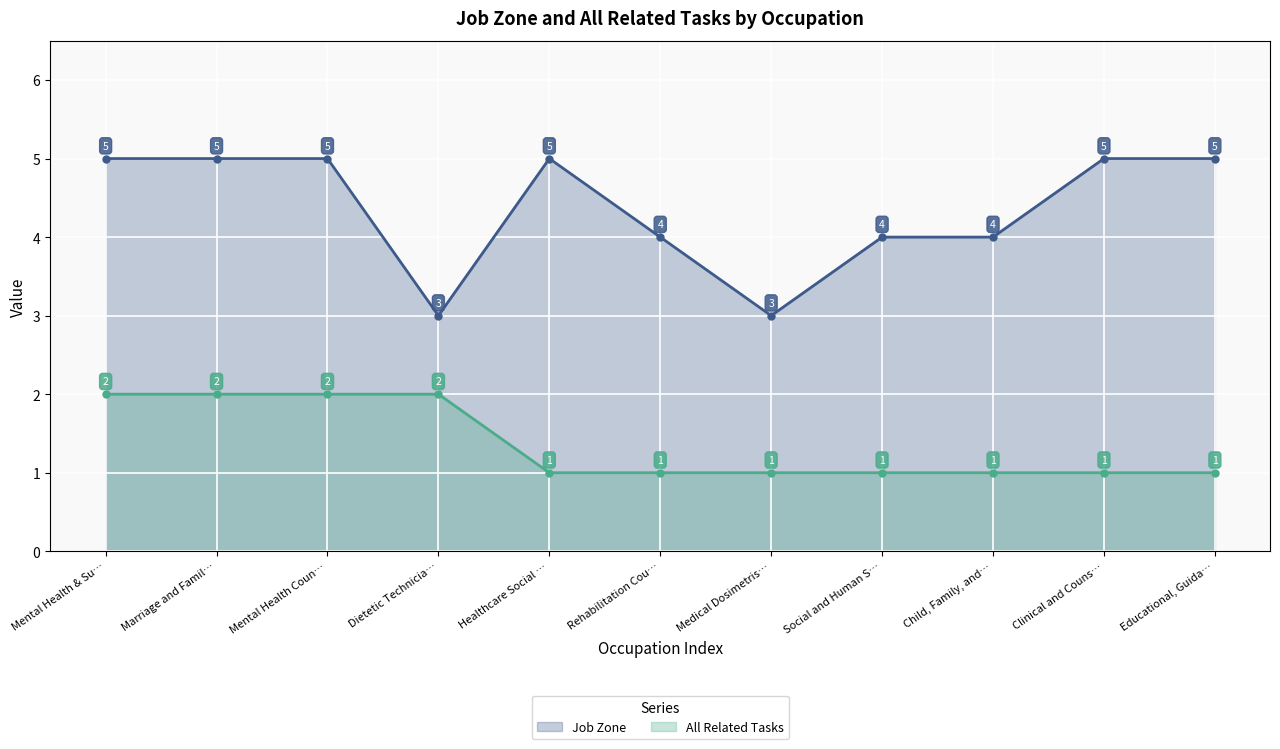

True or false: All Related Tasks and Job Zone cross at least once.

False